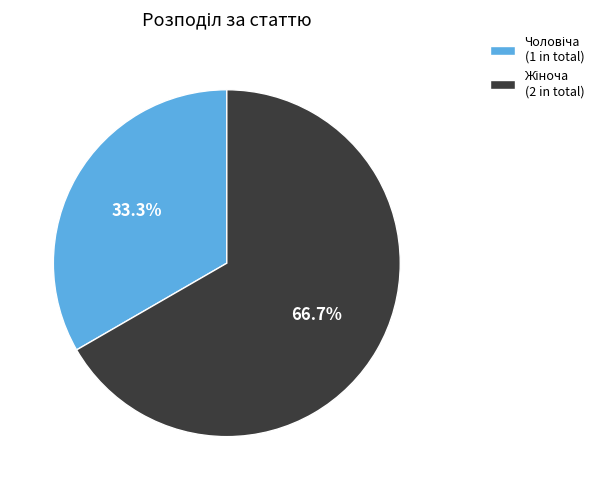

Is it true that Чоловіча is 22% of the pie?

False